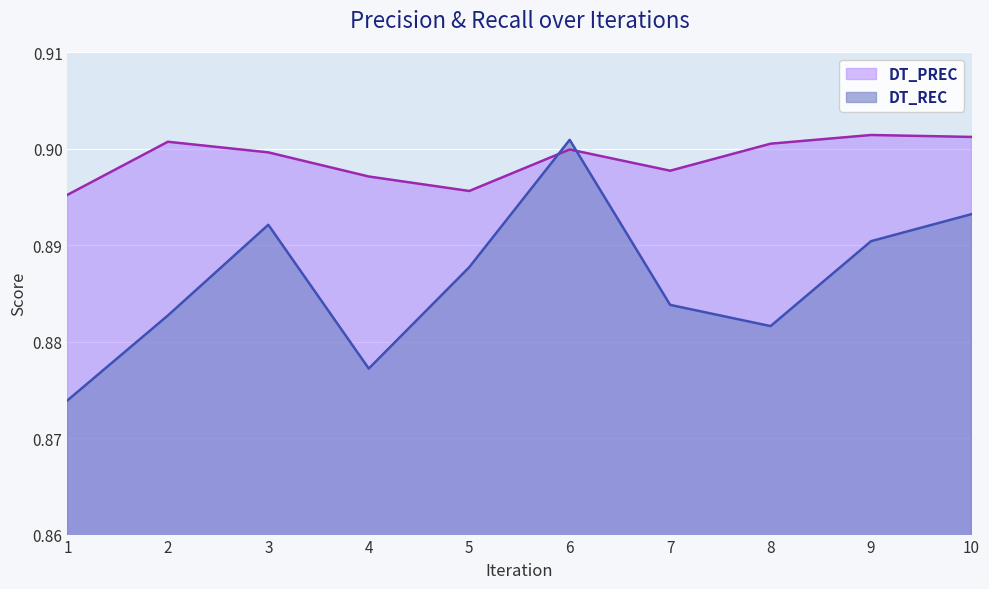

What is the minimum value for DT_PREC?

0.9